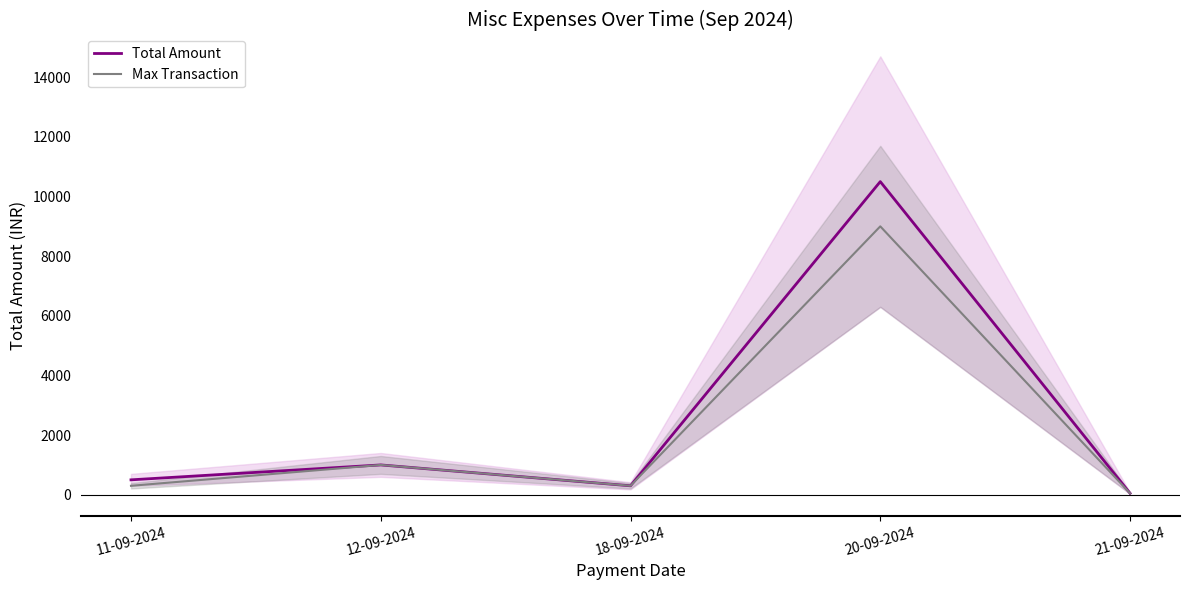

What are all the series names shown in the legend?

Total Amount, Max Transaction